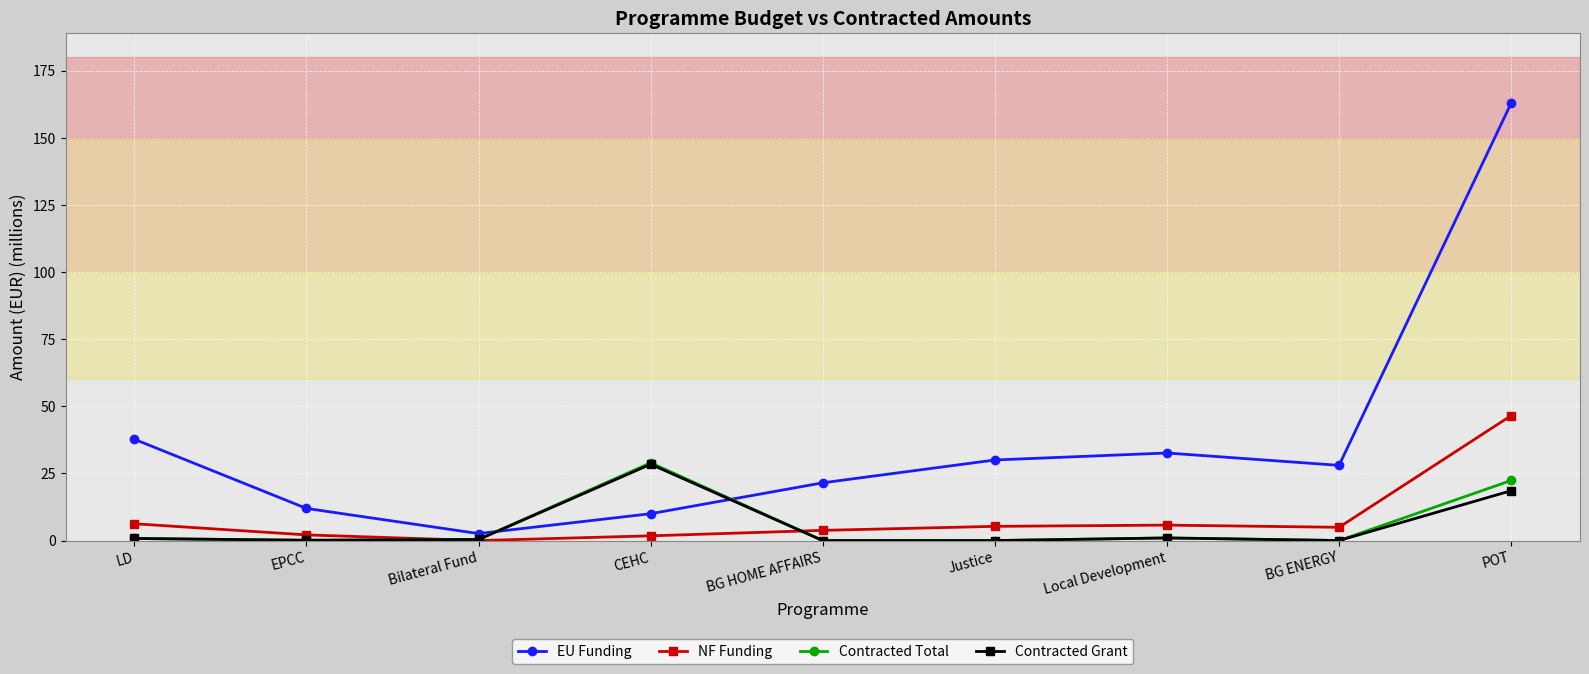

What is the difference between the NF Funding values at BG ENERGY and EPCC?

2.8